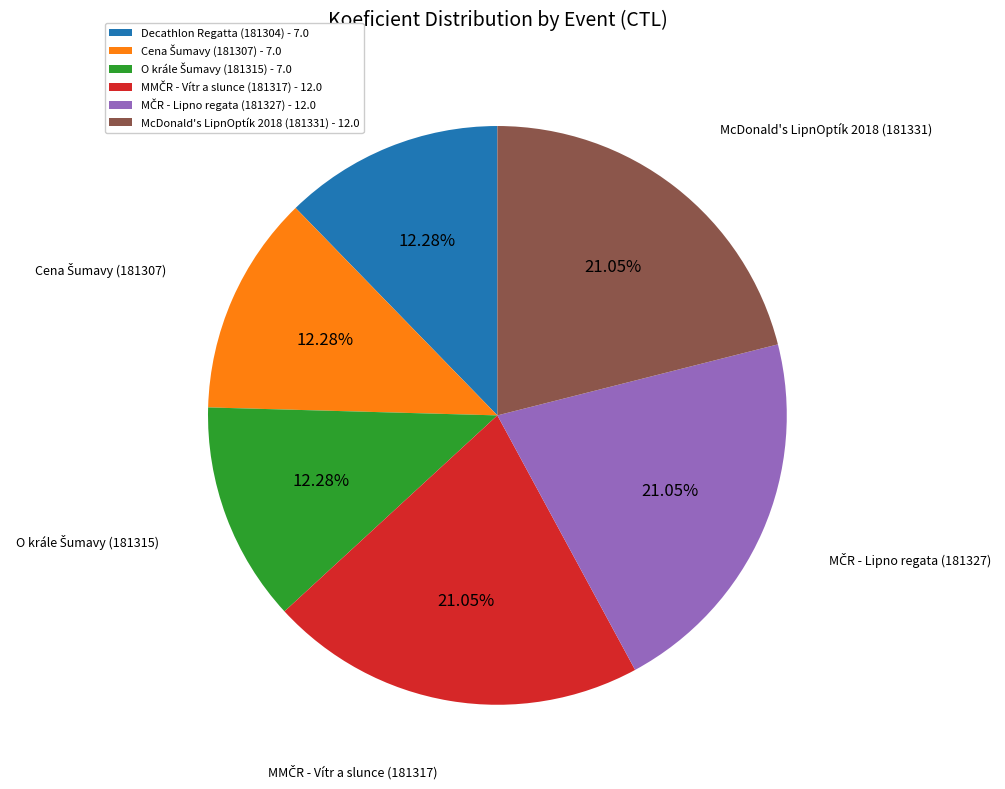

Does any single category account for the majority?

No